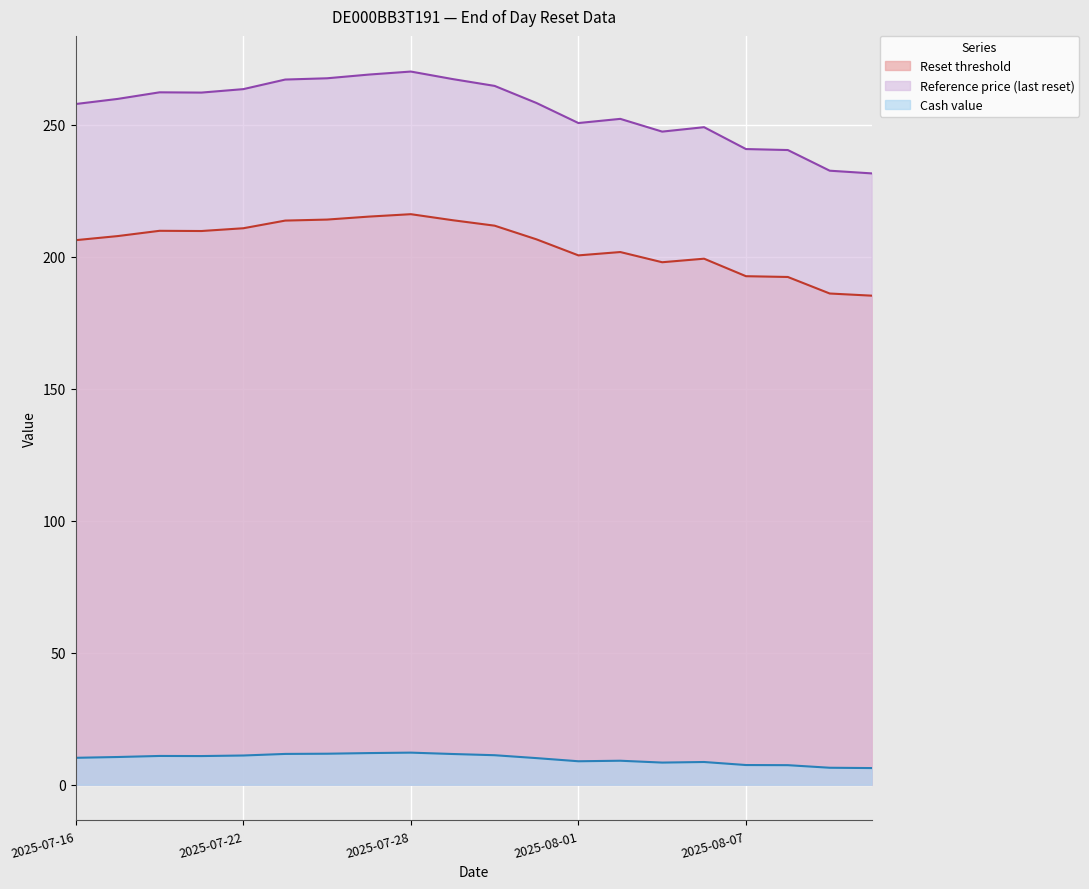

List the labels in order of Cash value value, largest first.

2025-07-28, 2025-07-25, 2025-07-24, 2025-07-23, 2025-07-29, 2025-07-30, 2025-07-22, 2025-07-18, 2025-07-21, 2025-07-17, 2025-07-16, 2025-07-31, 2025-08-04, 2025-08-01, 2025-08-06, 2025-08-05, 2025-08-07, 2025-08-08, 2025-08-11, 2025-08-12